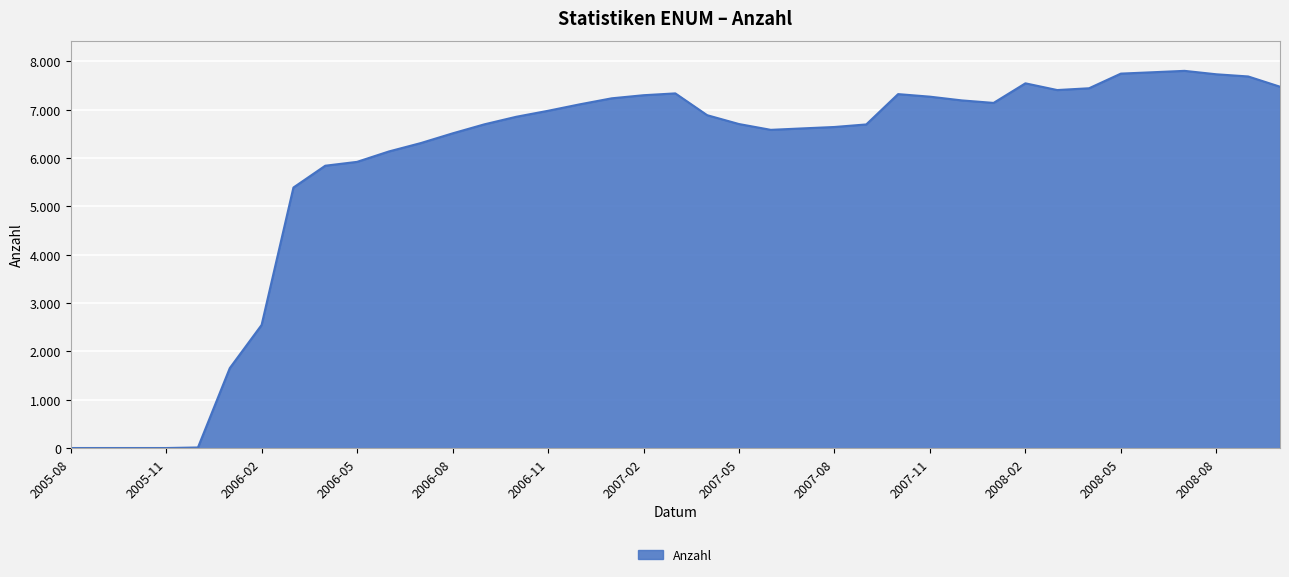

Is this an area chart (filled region under the line)?

Yes